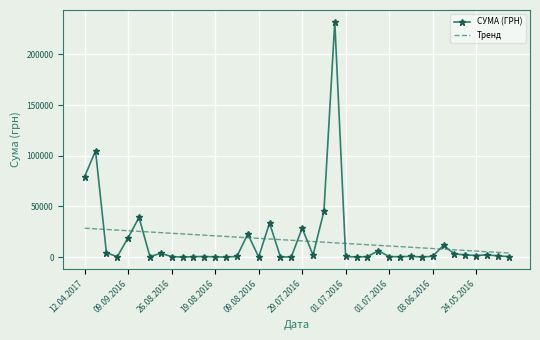

List the series in order of their peak value, highest first.

СУМА (ГРН), Тренд